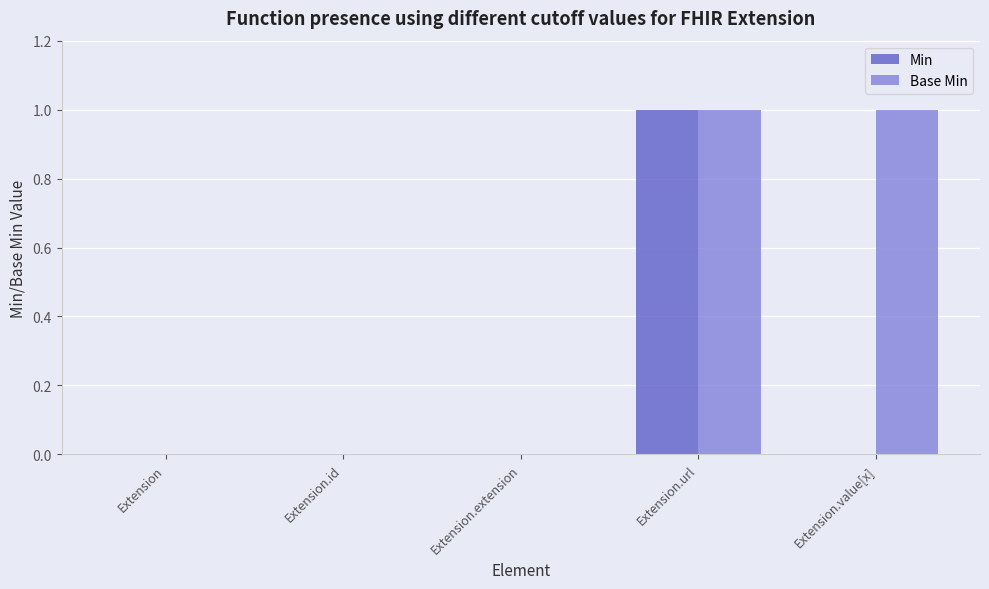

At which category is the sum across all series the highest?

Extension.url